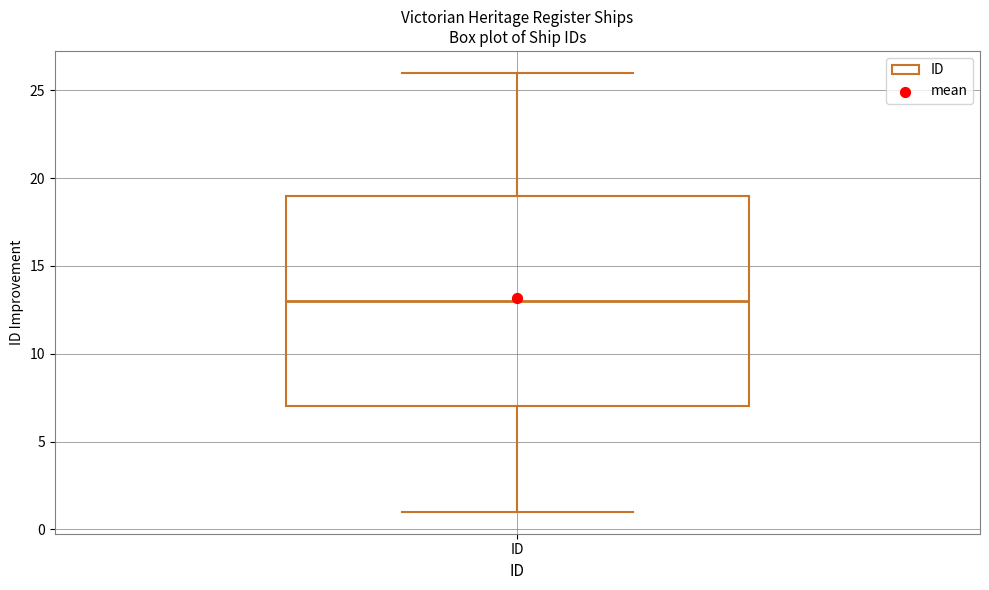

Transcribe this box plot: give where the median line is, the range the box spans, and where the two whiskers end, as read against the y-axis. The values are not printed on the chart, so give them approximately, as read against the axis.

median 13, box 7 to 19, whiskers 1 to 26